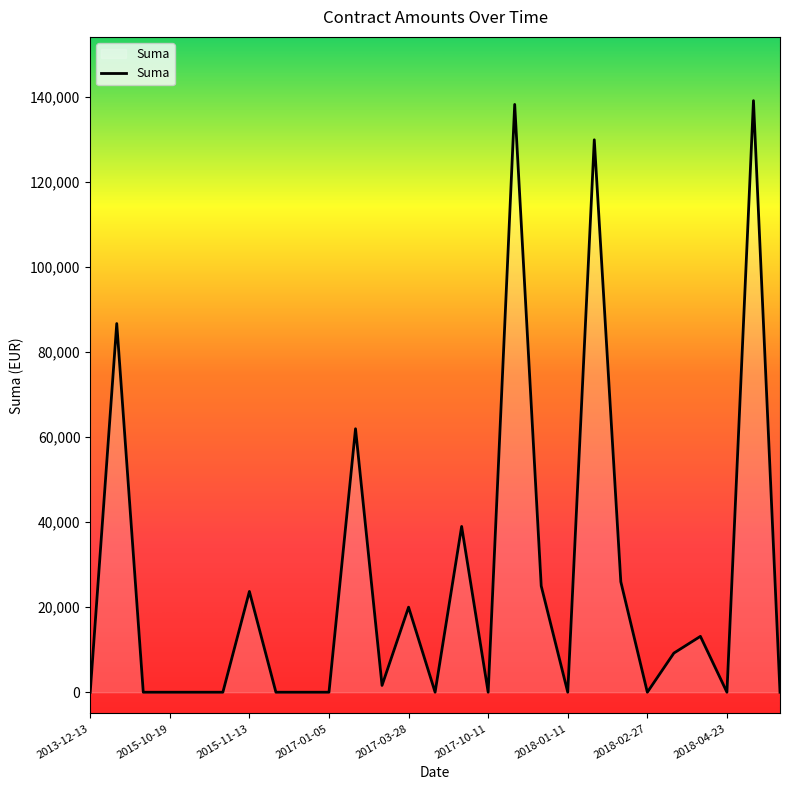

What is the greatest value displayed?

139111.0